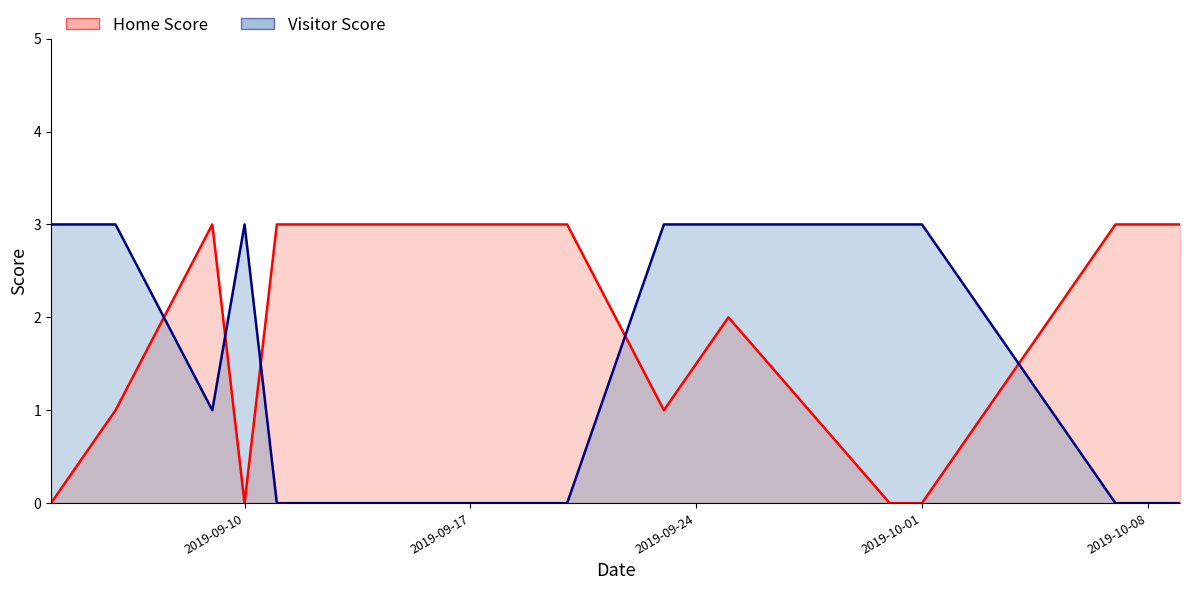

Which has a higher value, 2019-10-07 or 2019-09-19?

2019-10-07